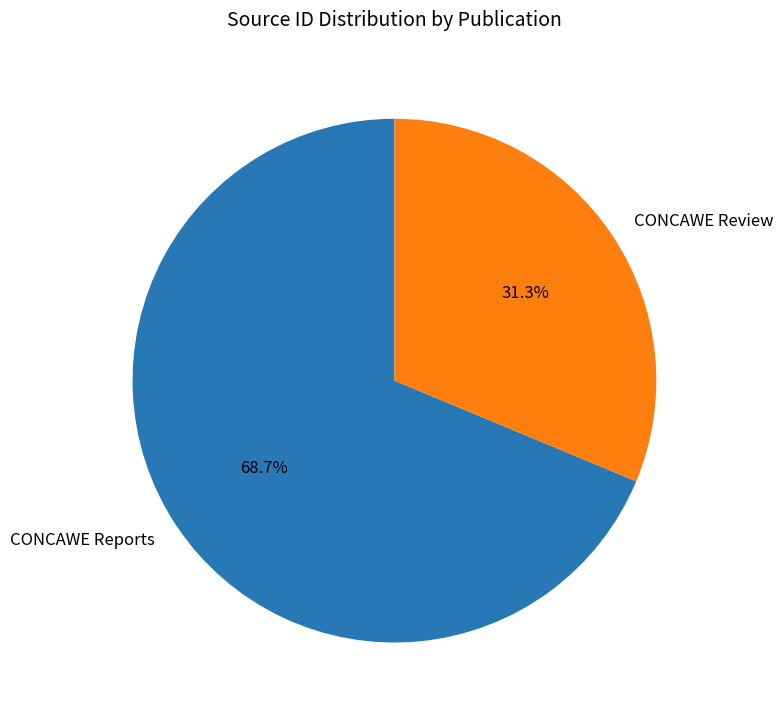

Which category has the smallest portion of the pie?

CONCAWE Review